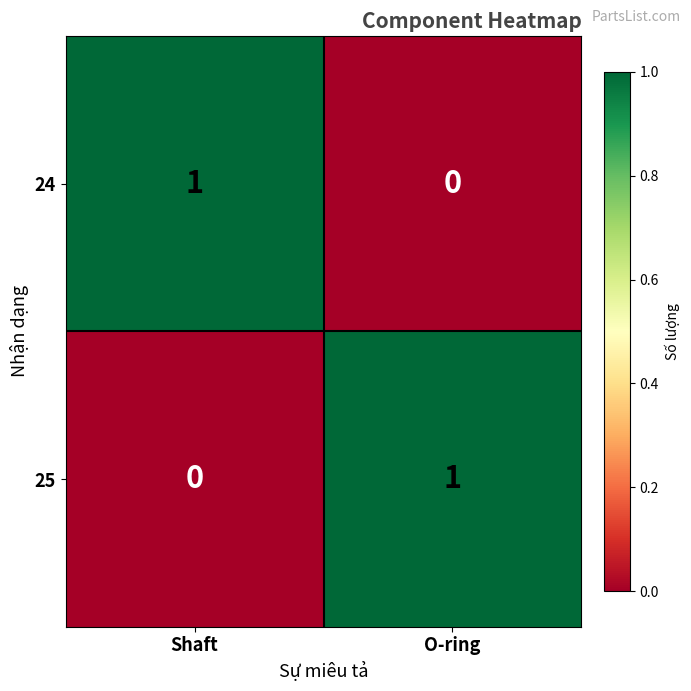

Is the value of 25 at O-ring greater than the value of 24 at O-ring?

Yes